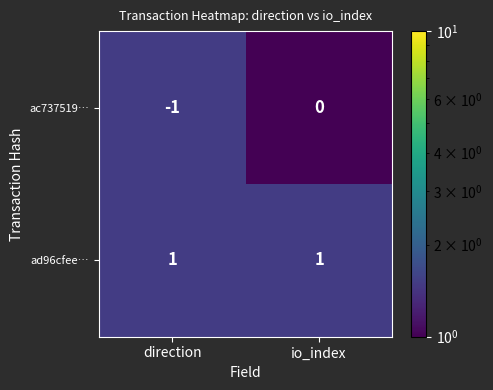

At io_index, list the series in order from smallest to largest.

ac737519…, ad96cfee…